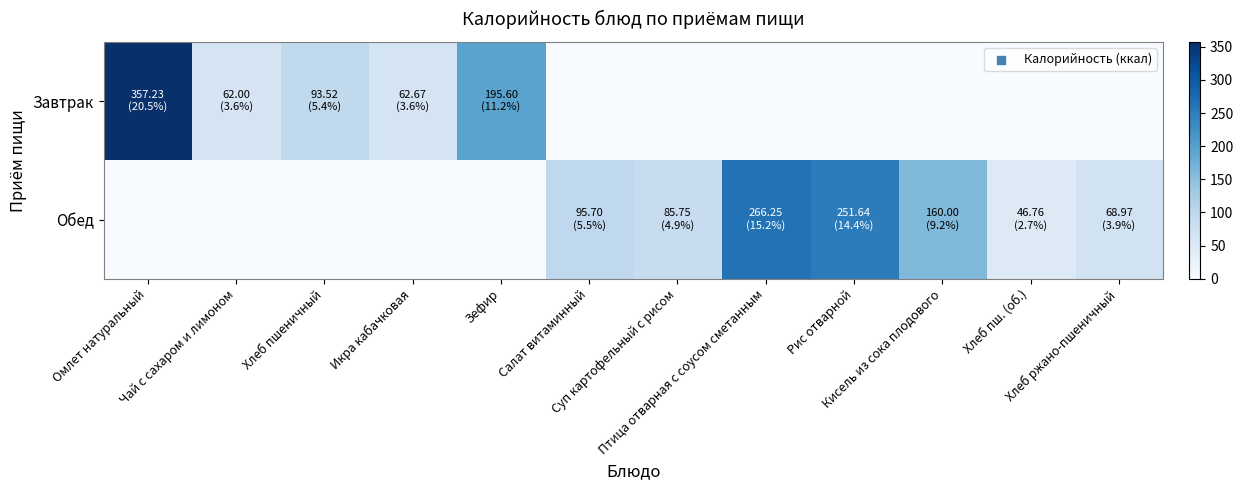

What is the total value across all series at Омлет натуральный?

357.2